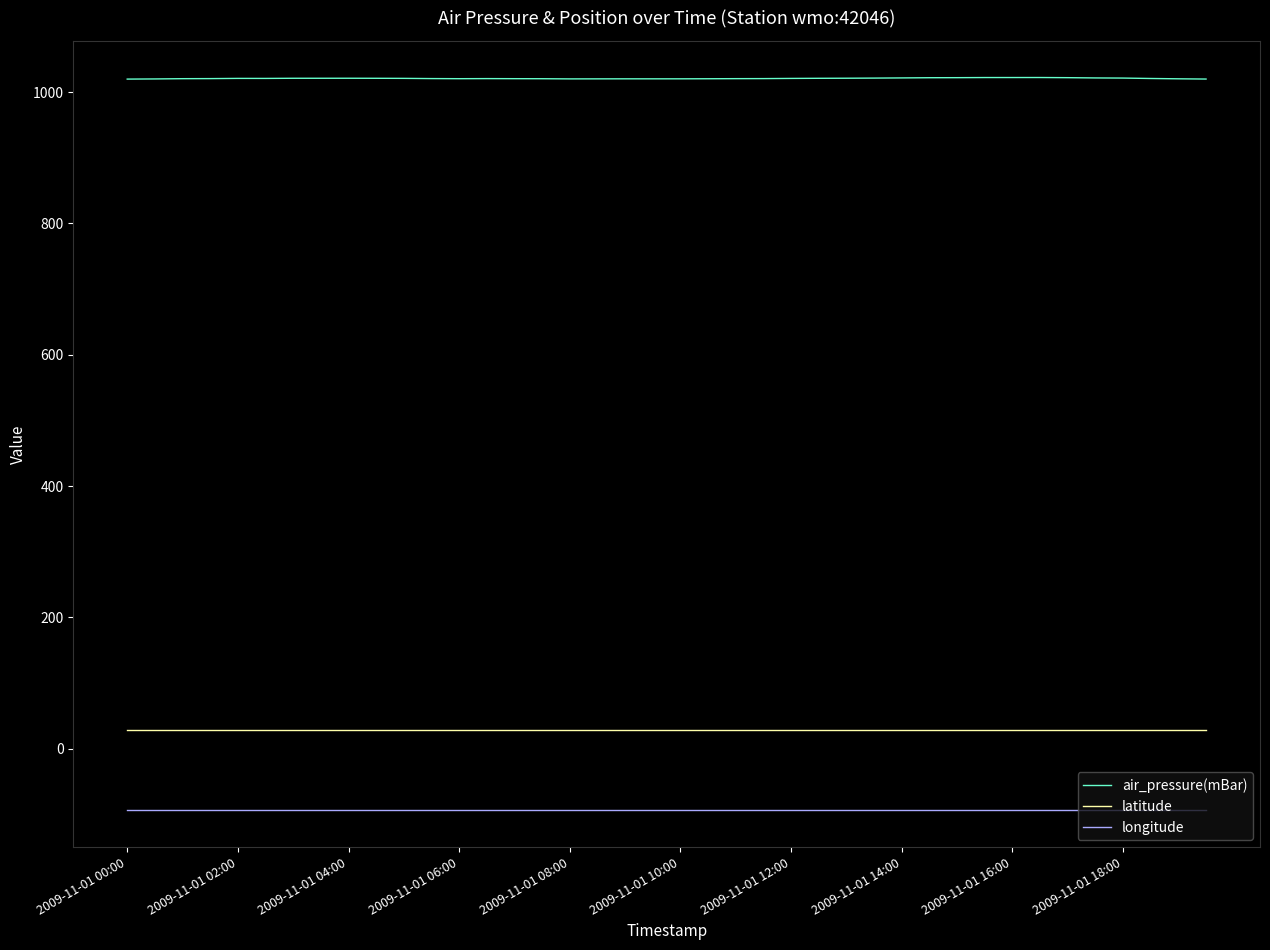

Rank the series by their maximum value, from highest to lowest.

air_pressure(mBar), latitude, longitude